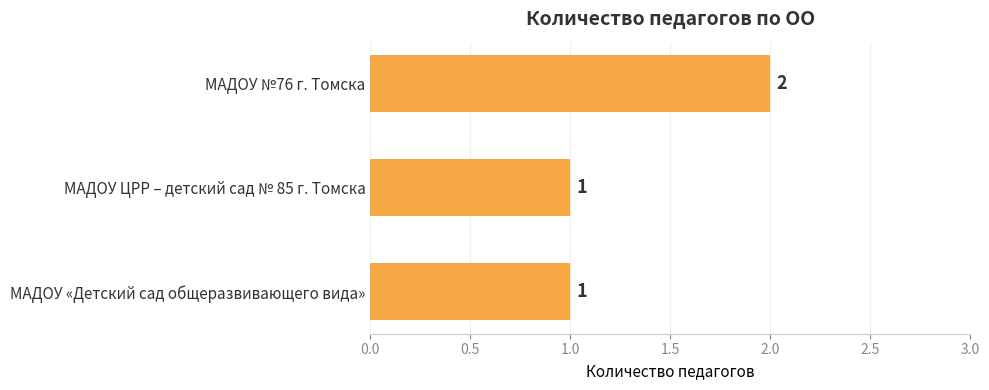

Reading top to bottom, extract all data points from this chart.

МАДОУ №76 г. Томска=2	МАДОУ ЦРР – детский сад № 85 г. Томска=1	МАДОУ «Детский сад общеразвивающего вида»=1